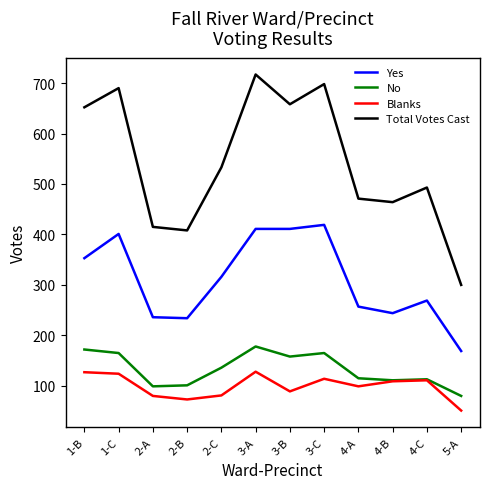

The value of Total Votes Cast at 3-C is 698. True or false?

True